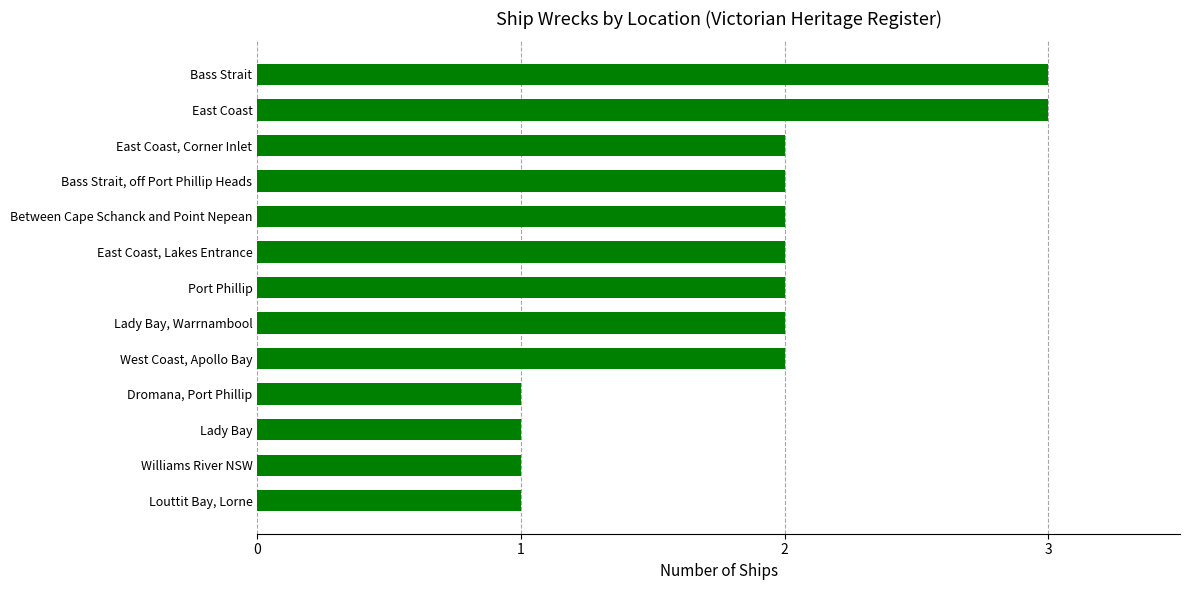

What is the difference between the second highest and second lowest values?

2